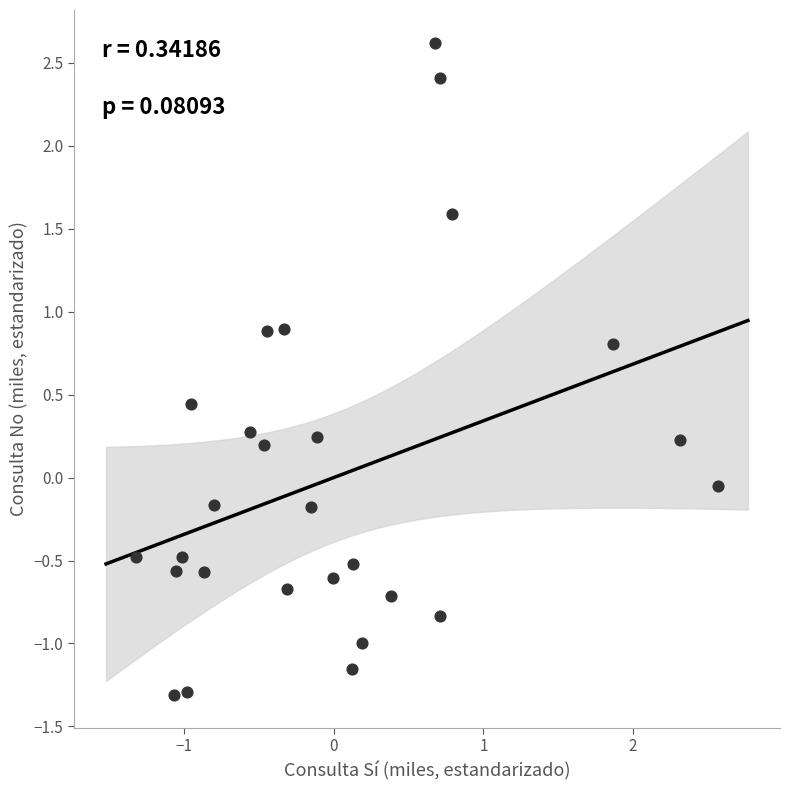

What is the range of X values (max minus min)?

3.9